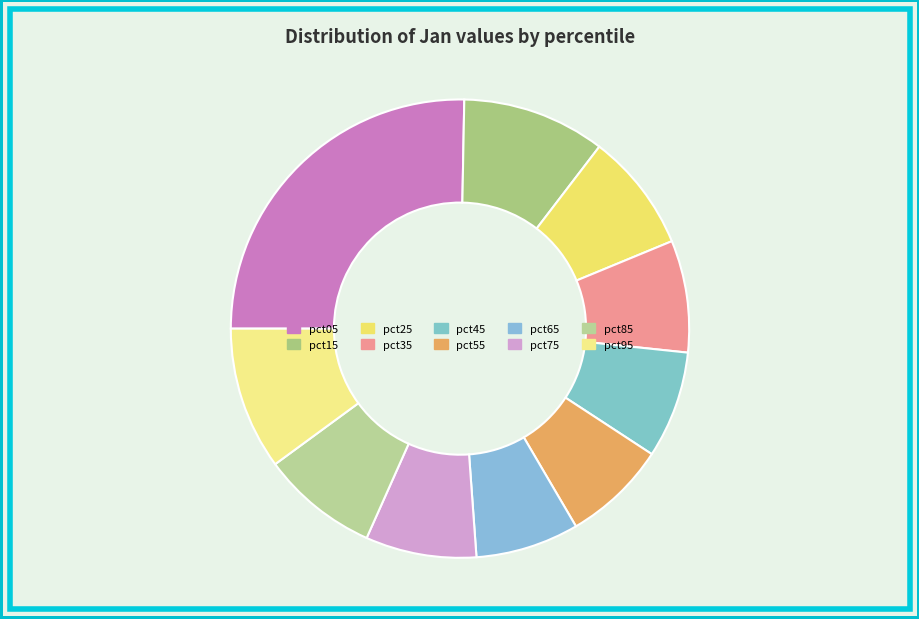

Between pct05 and pct35, which is larger?

pct05